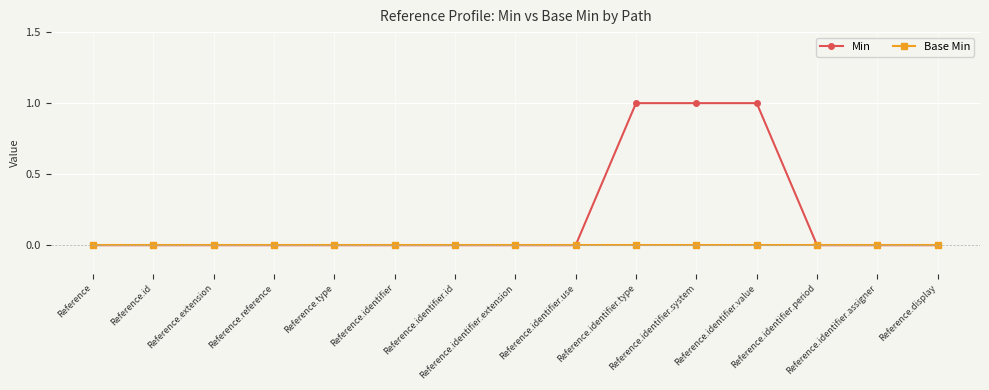

What is the label of the 8th point from the right?

Reference.identifier.extension